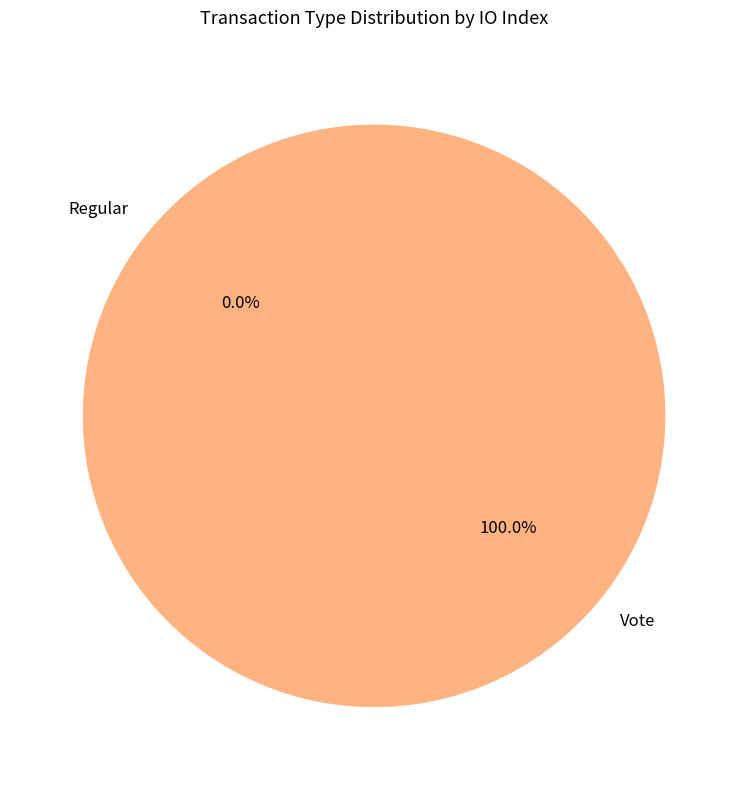

What percentage is NOT represented by Regular?

100.0%